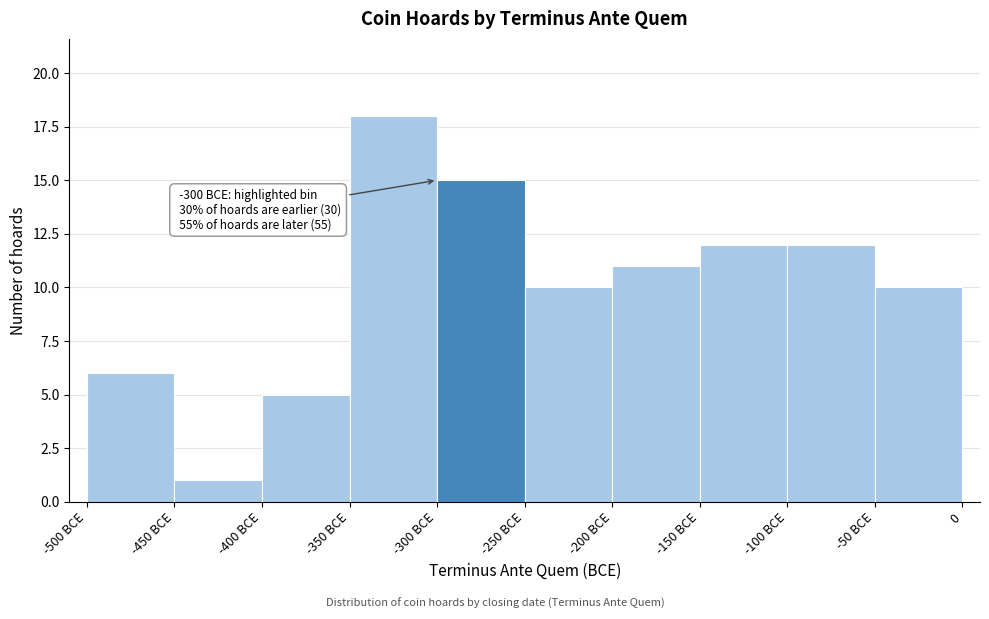

Reading left to right, list all the values displayed in this chart.

-500 BCE=6	-450 BCE=1	-400 BCE=5	-350 BCE=18	-300 BCE=15	-250 BCE=10	-200 BCE=11	-150 BCE=12	-100 BCE=12	-50 BCE=10